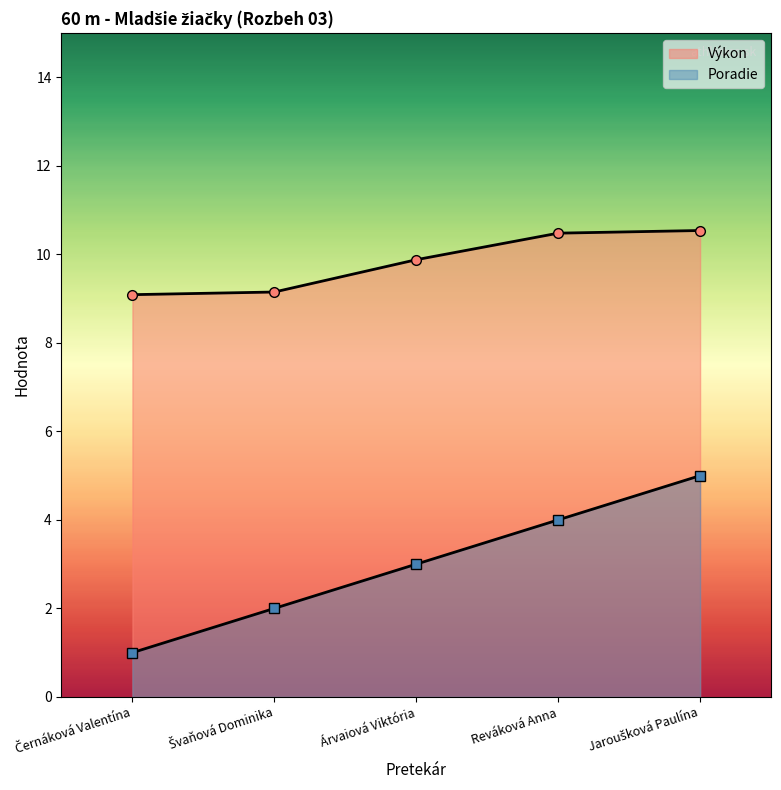

Which series has the largest total across all categories?

Výkon